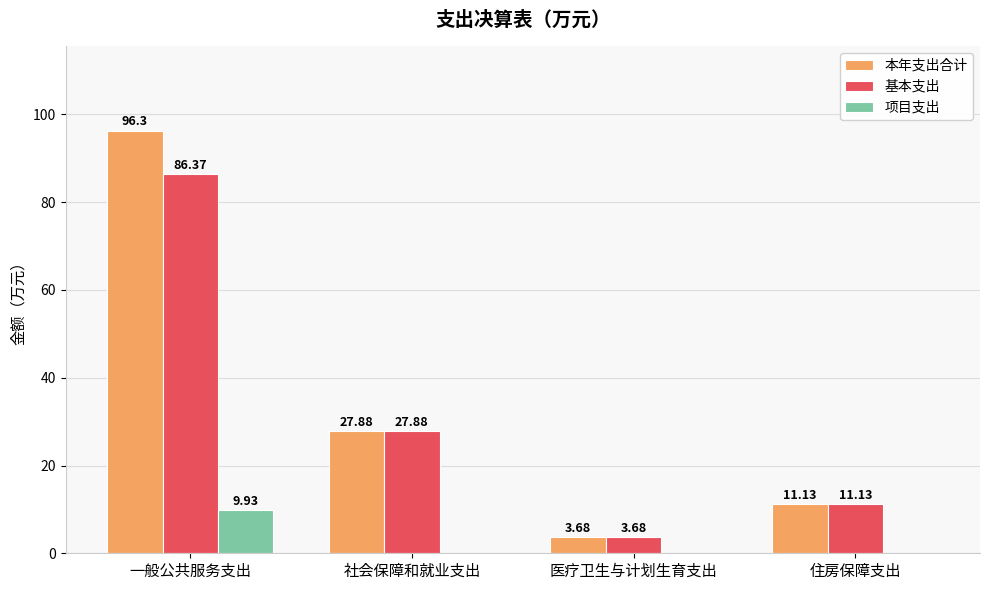

How many values in the 项目支出 series exceed 0?

1